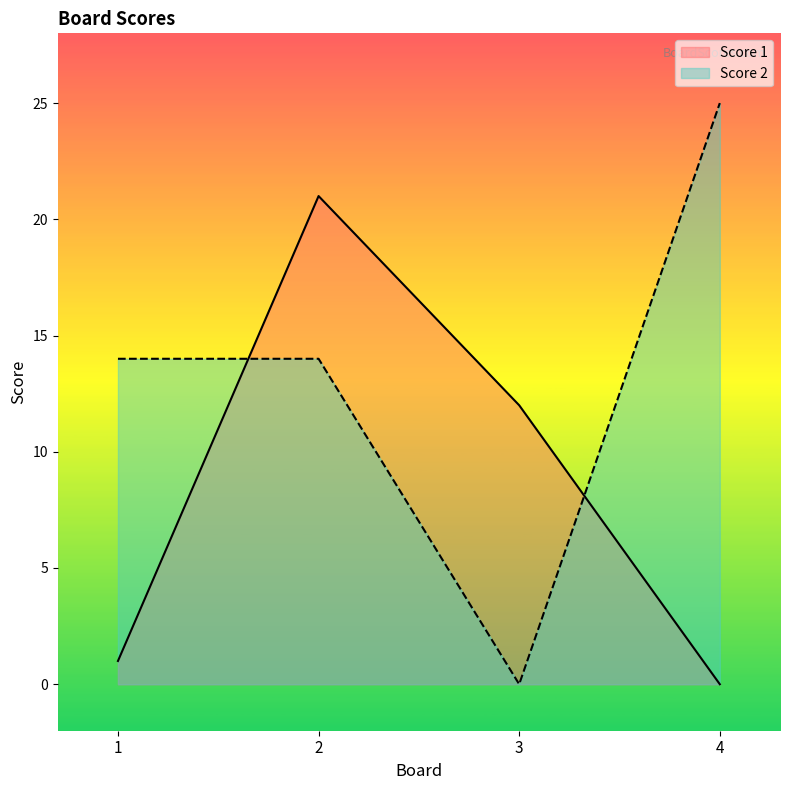

Where do Score 1 and Score 2 first cross each other?

1 and 2